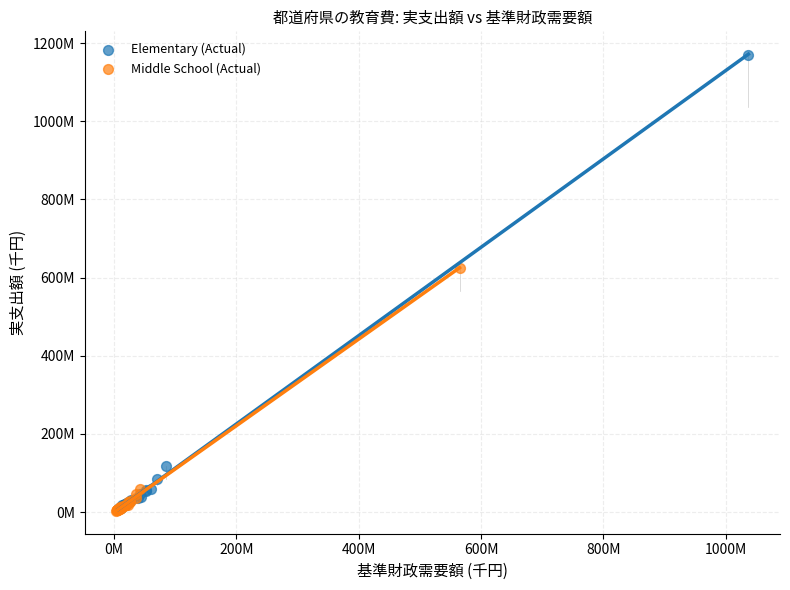

Which series has the widest spread of Y values?

Elementary (Actual)